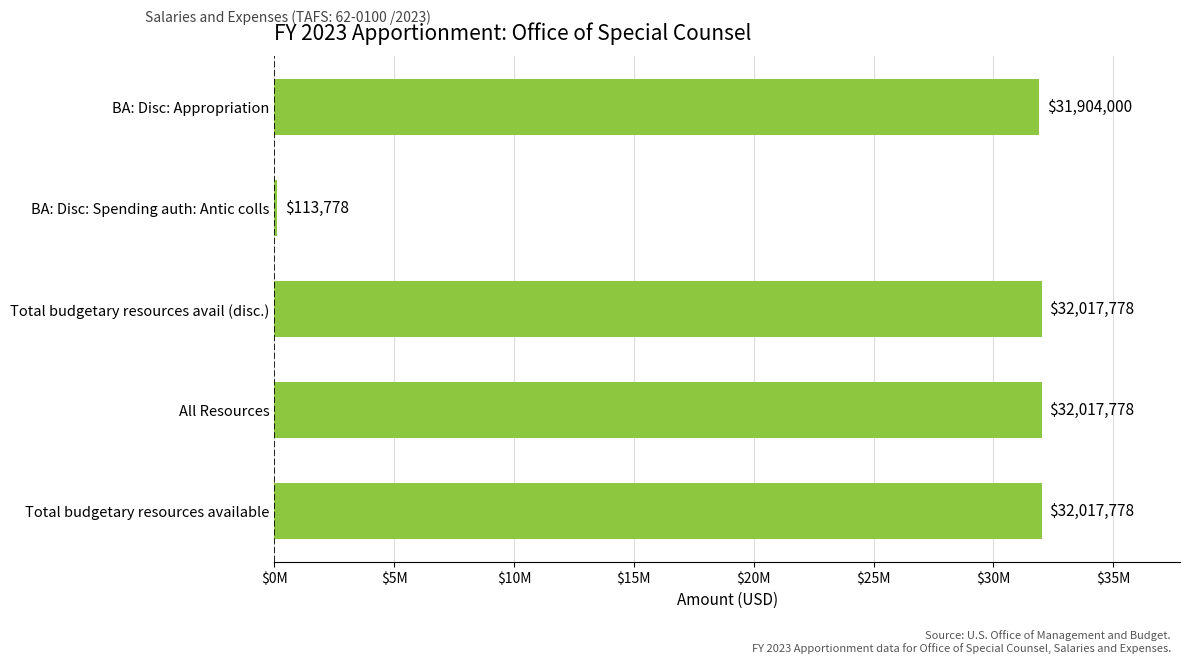

Are the bars grouped side by side (vs. stacked)?

No